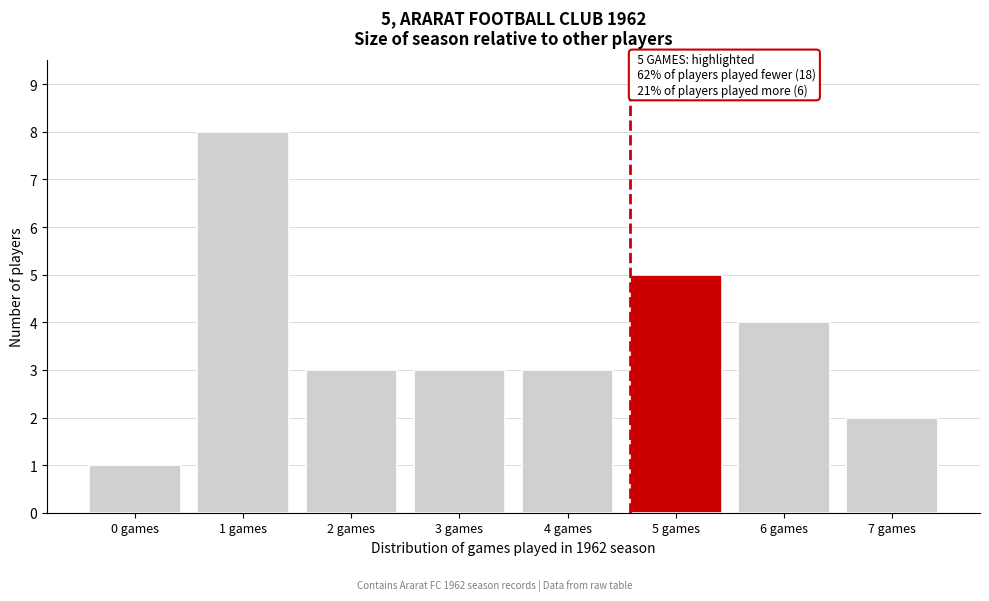

Reading left to right, list all the values displayed in this chart.

1	8	3	3	3	5	4	2